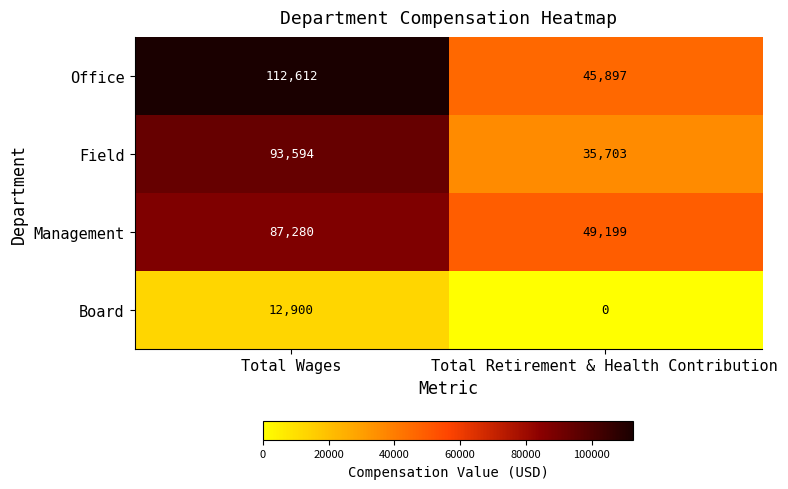

Reading left to right, transcribe all the data shown in this chart.

Office: 112612	45897
Field: 93594	35703
Management: 87280	49199
Board: 12900	0